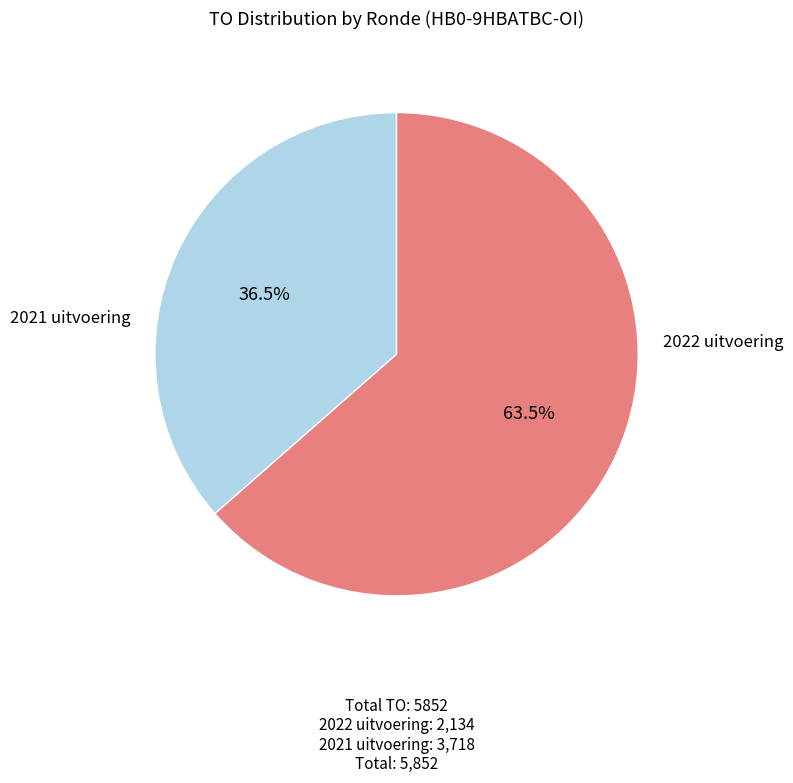

Is there a majority slice in this chart?

Yes